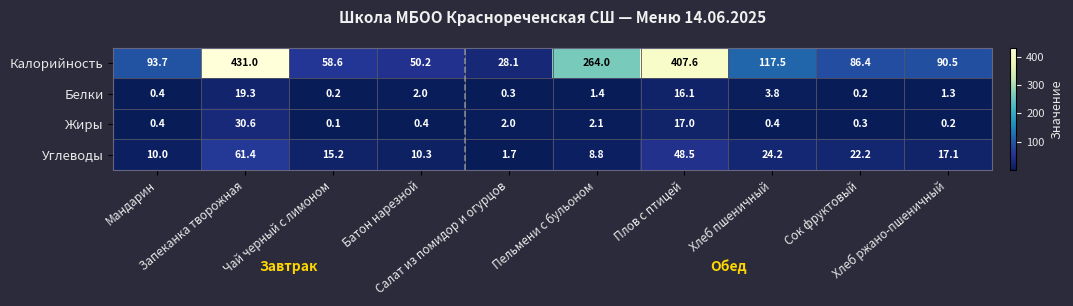

How many data points does each series have?

10